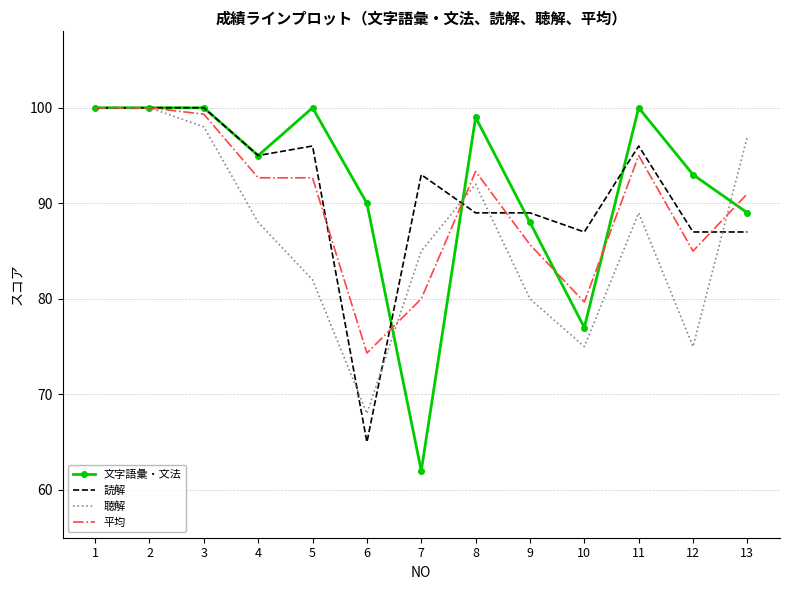

What is the sum of all 読解 values?

1184.0